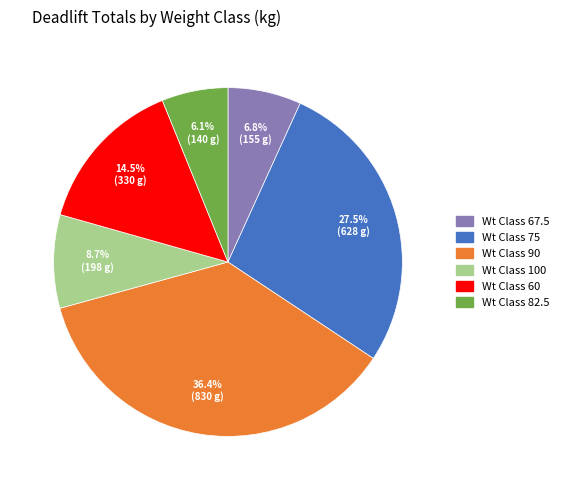

To the nearest percent, what is the average slice percentage?

17%